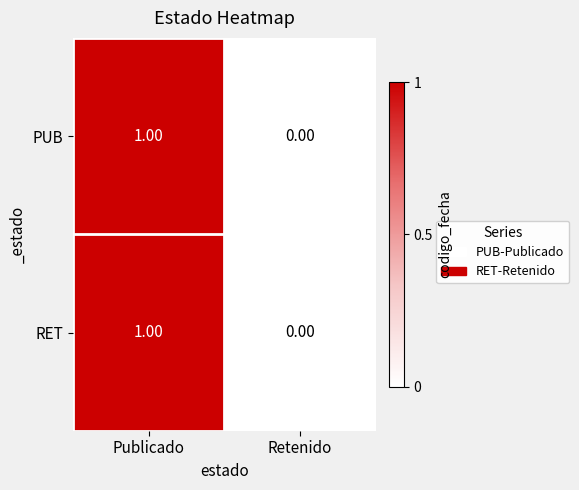

Rank the categories by RET value from lowest to highest.

Retenido, Publicado